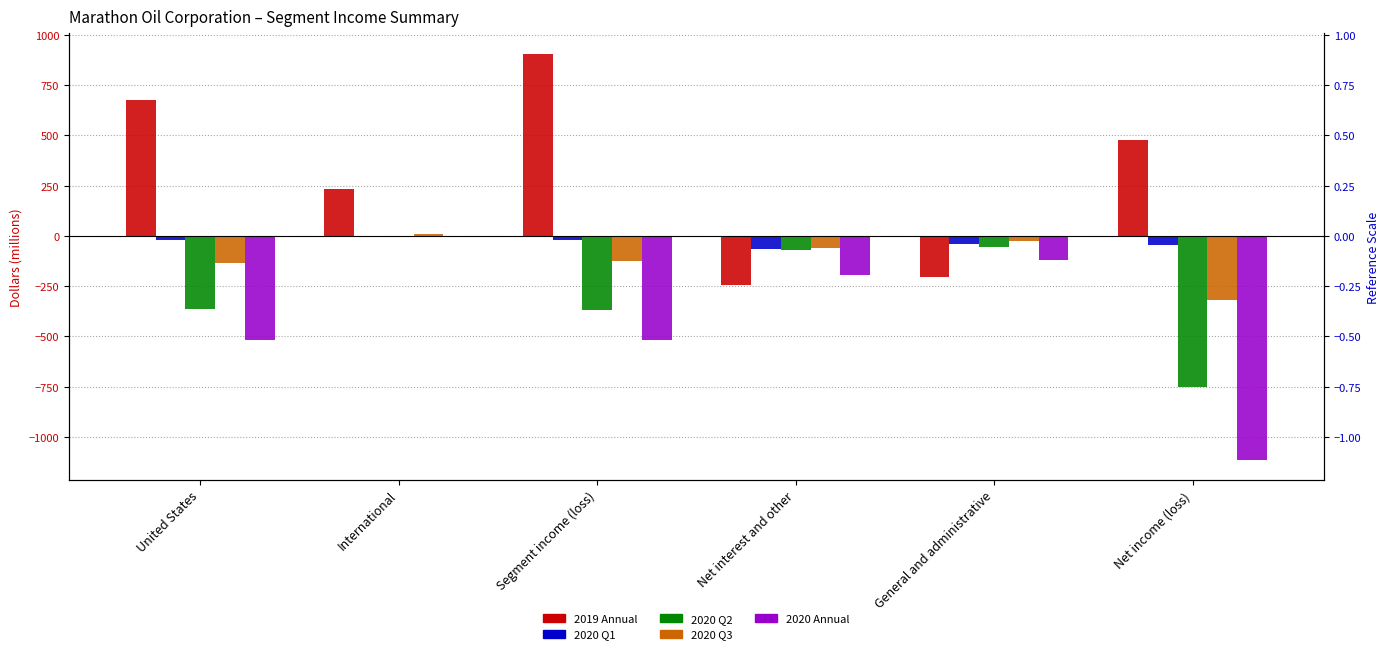

What is the greatest value displayed?

908